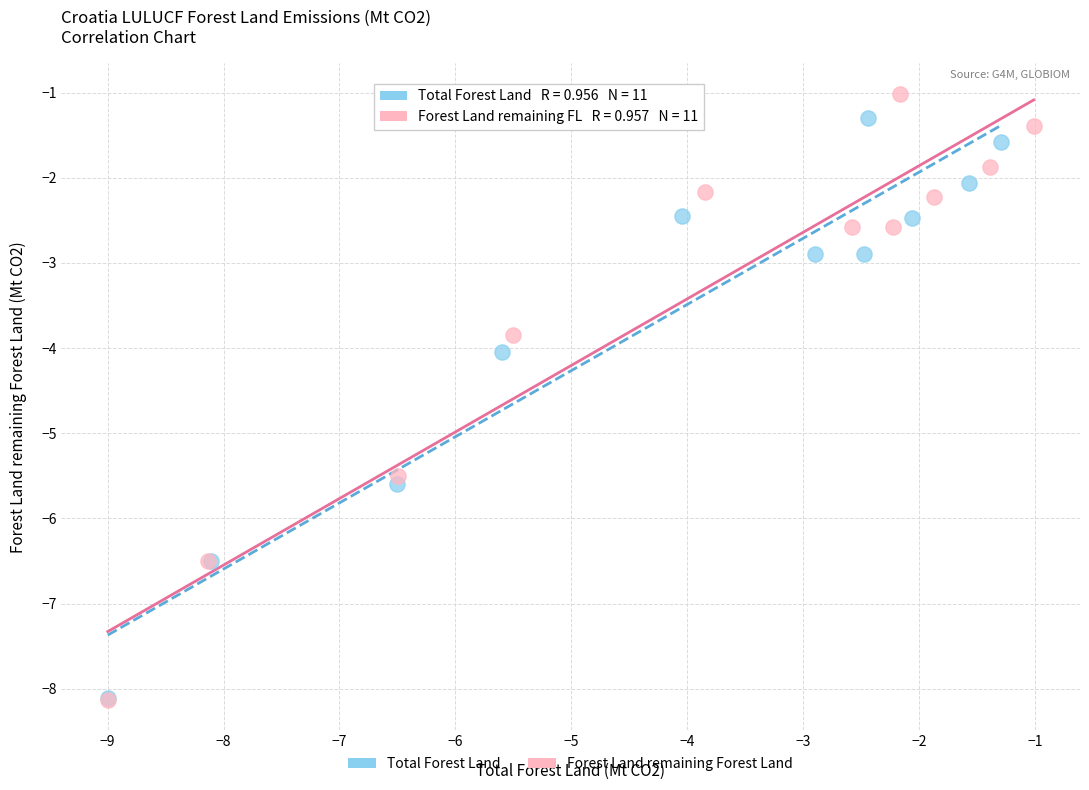

Which series has the widest spread of Y values?

Forest Land remaining Forest Land